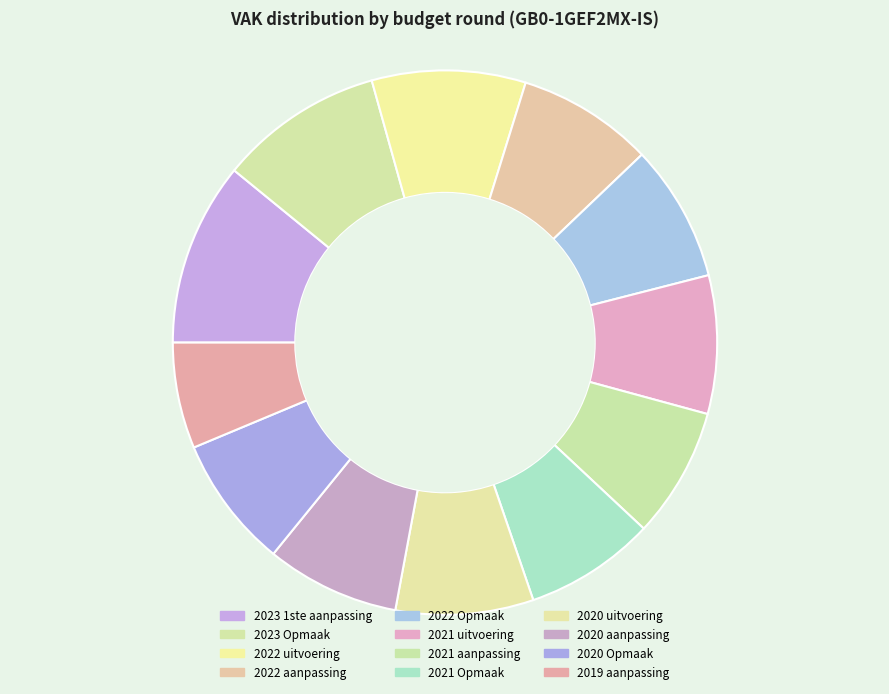

What percentage is the 2019 aanpassing slice, to the nearest percent?

6%